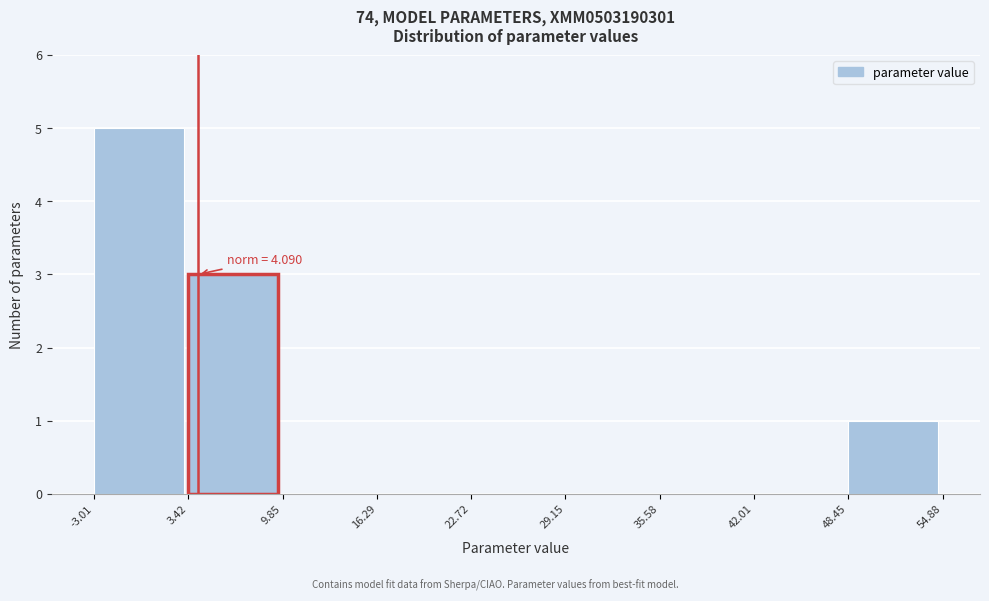

Over which range of the x-axis is the bar tallest?

-3.01 to 3.42